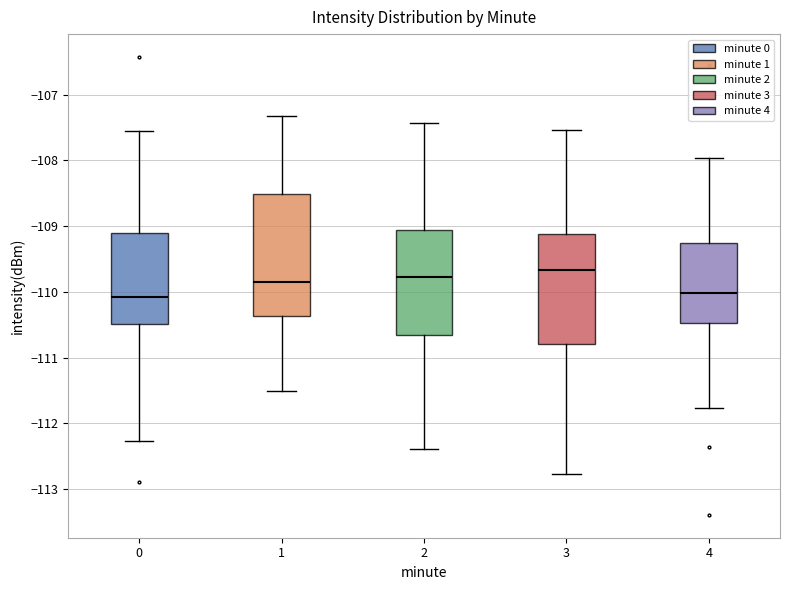

Where does the upper whisker of the box at x = 2 end on the y-axis? The values are not printed on the chart, so give them approximately, as read against the axis.

-107.4